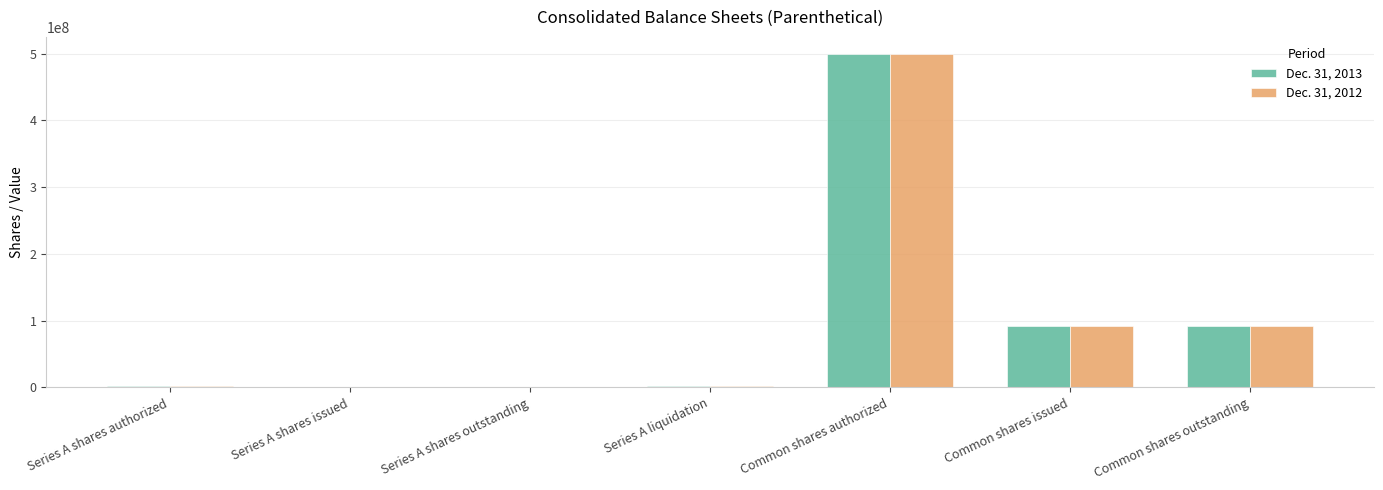

Is the value of Dec. 31, 2013 at Series A shares issued greater than the value of Dec. 31, 2012 at Common shares outstanding?

No